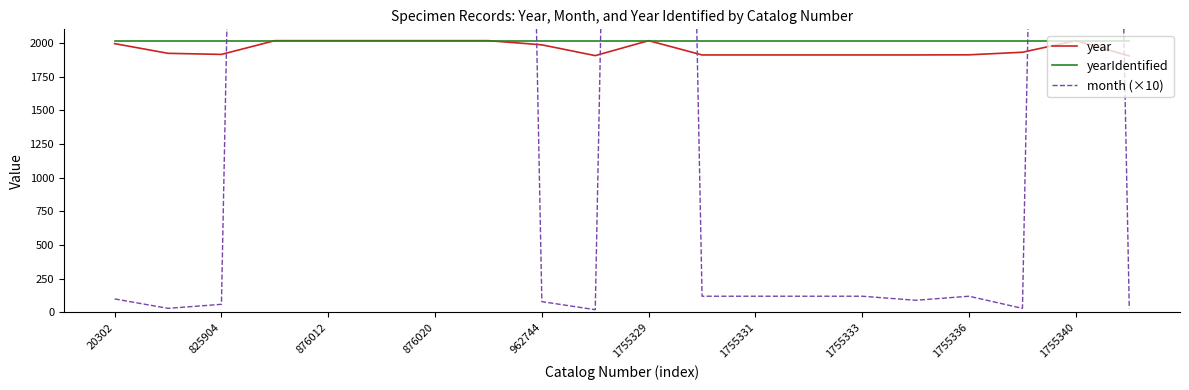

At 1755329, list the series in order from largest to smallest.

month (×10), year, yearIdentified